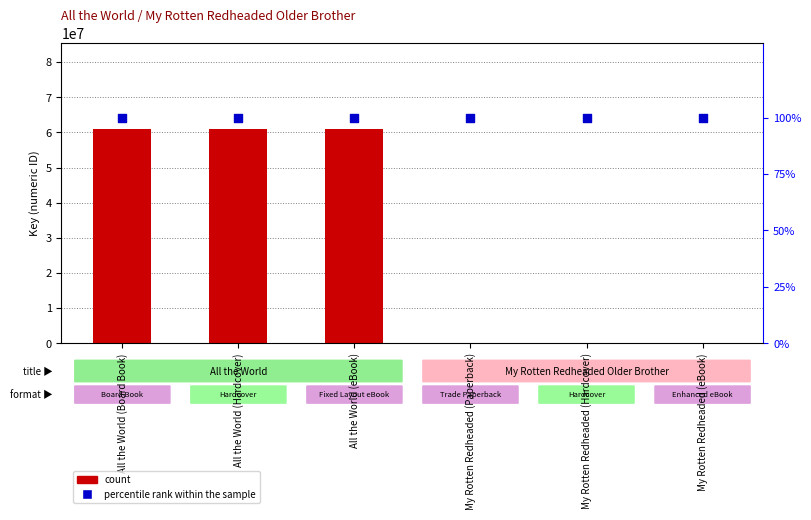

At how many categories does at least one series exceed 7325264?

3